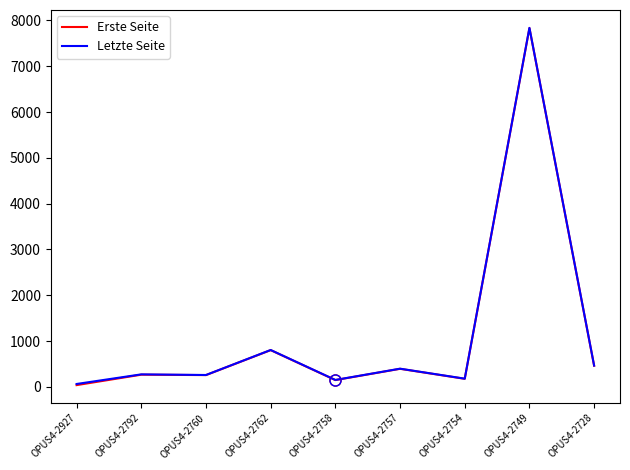

Where is Erste Seite nearest to the value 3935?

OPUS4-2762